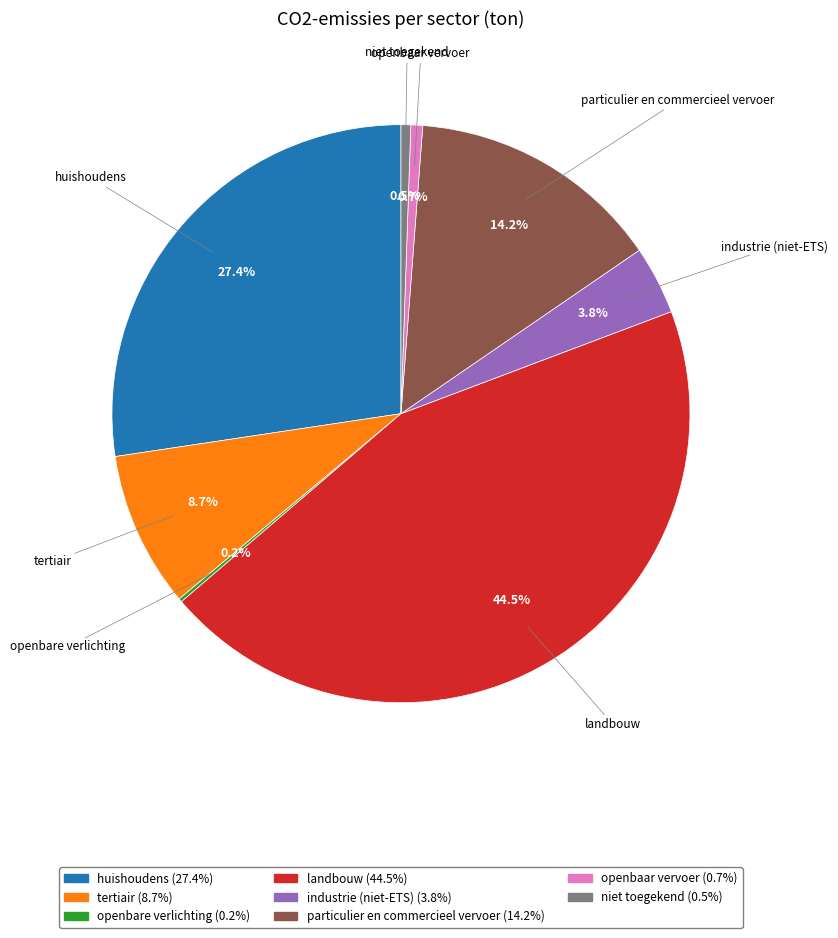

What is the largest slice in the pie chart?

landbouw